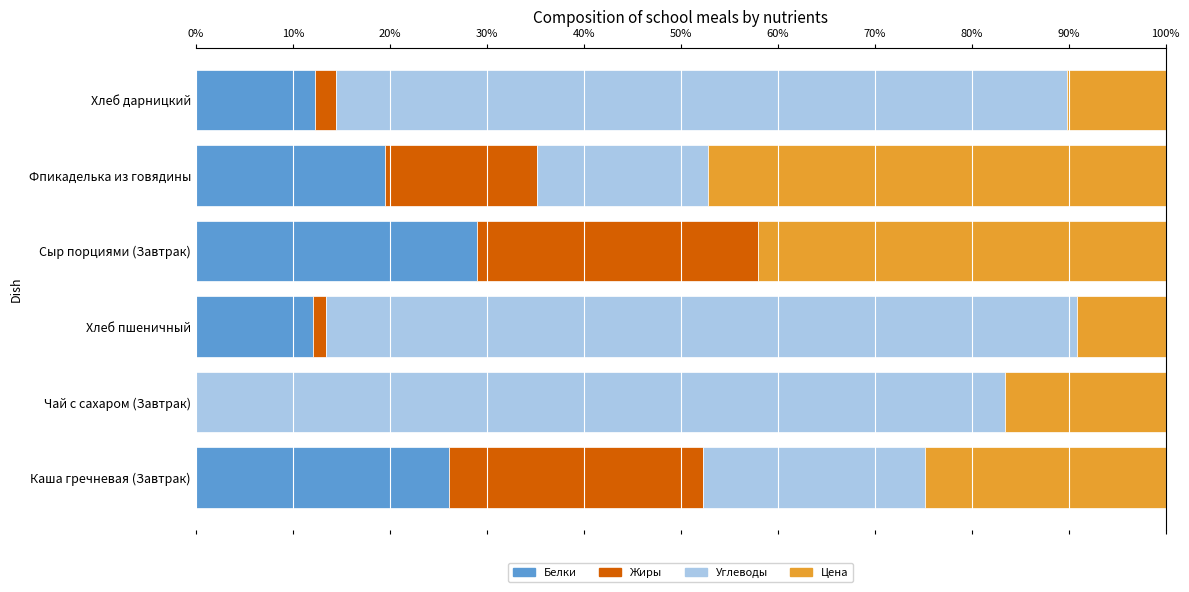

Reading left to right, list all the values displayed in this chart.

Белки: 0.3	0.0	0.1	0.3	0.2	0.1
Жиры: 0.3	0.0	0.0	0.3	0.2	0.0
Углеводы: 0.2	0.8	0.8	0.0	0.2	0.8
Цена: 0.2	0.2	0.1	0.4	0.5	0.1